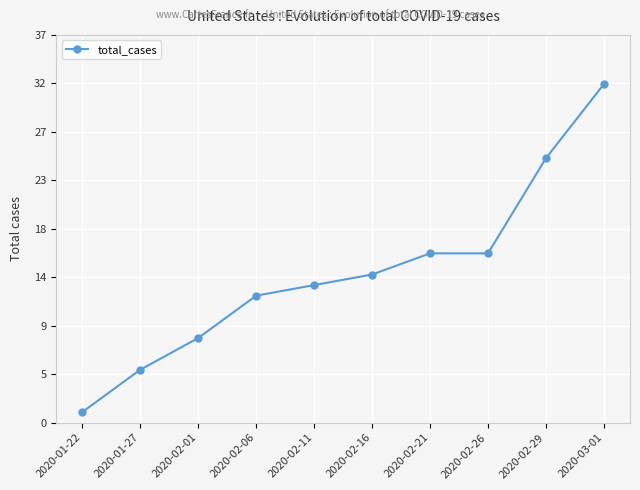

Does the chart have visible grid lines?

Yes